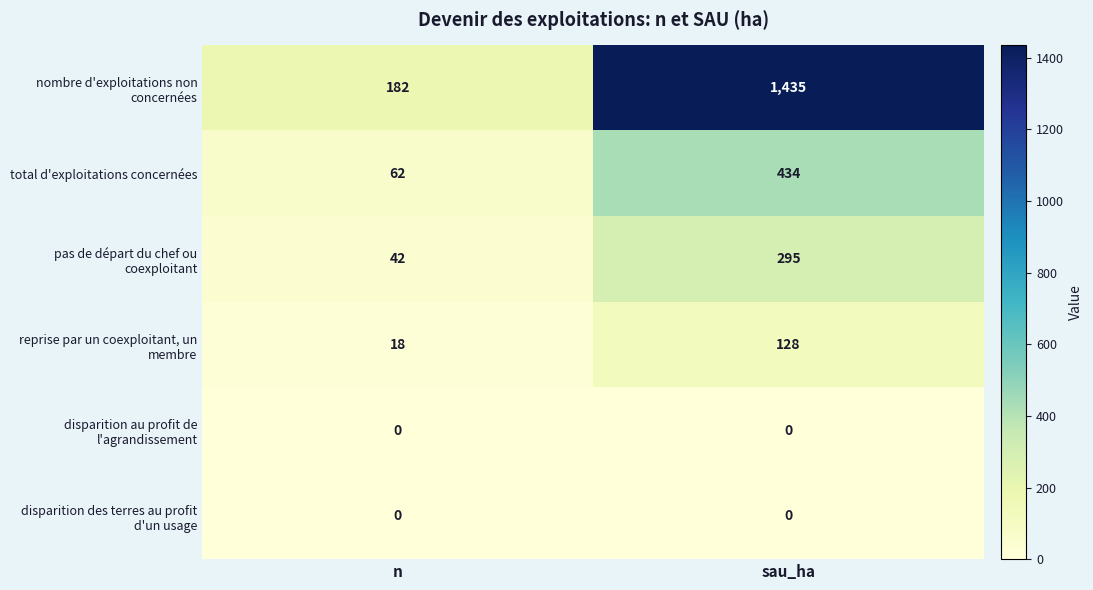

Rank the categories by total d'exploitations concernées value from highest to lowest.

sau_ha, n